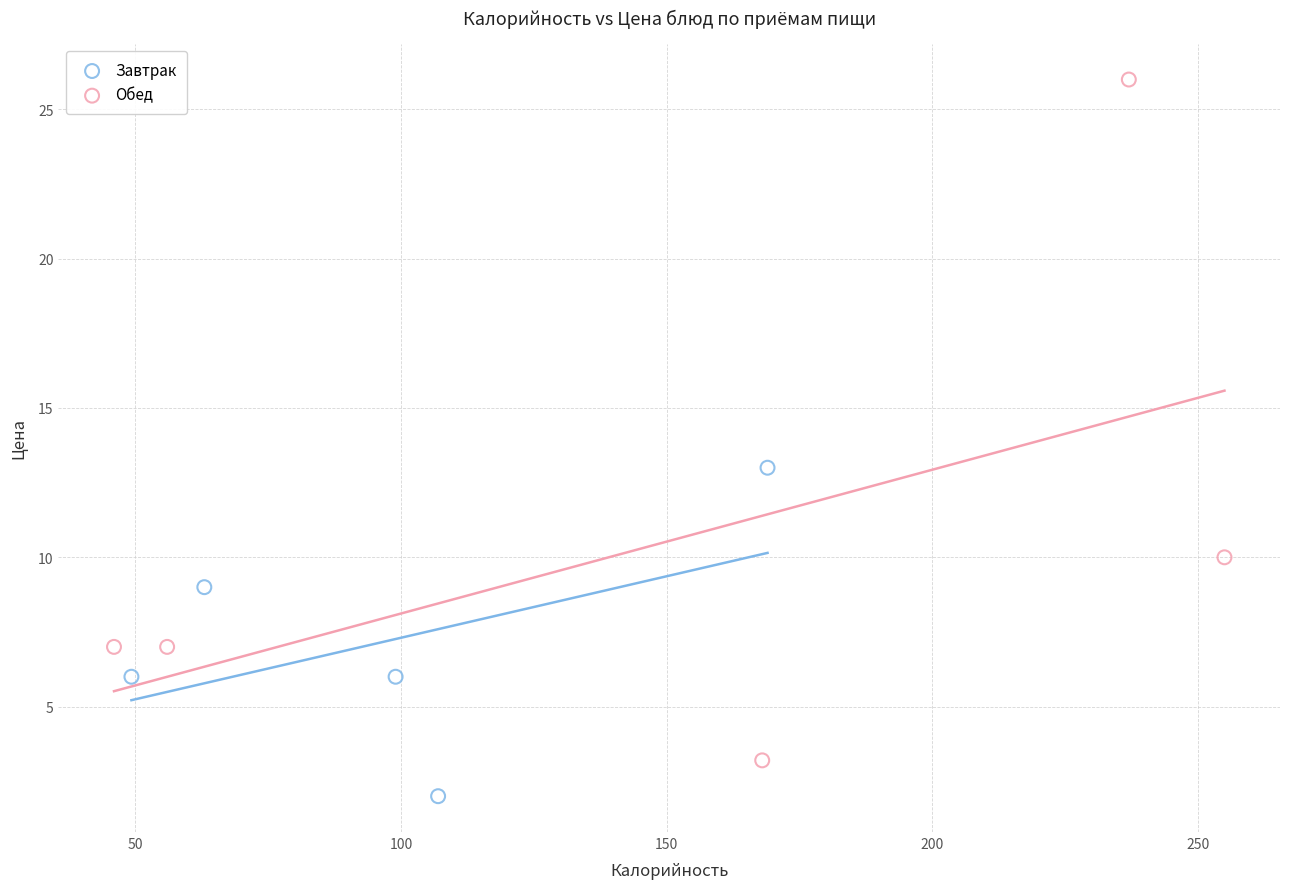

Which series contains the lowest Y value?

Завтрак